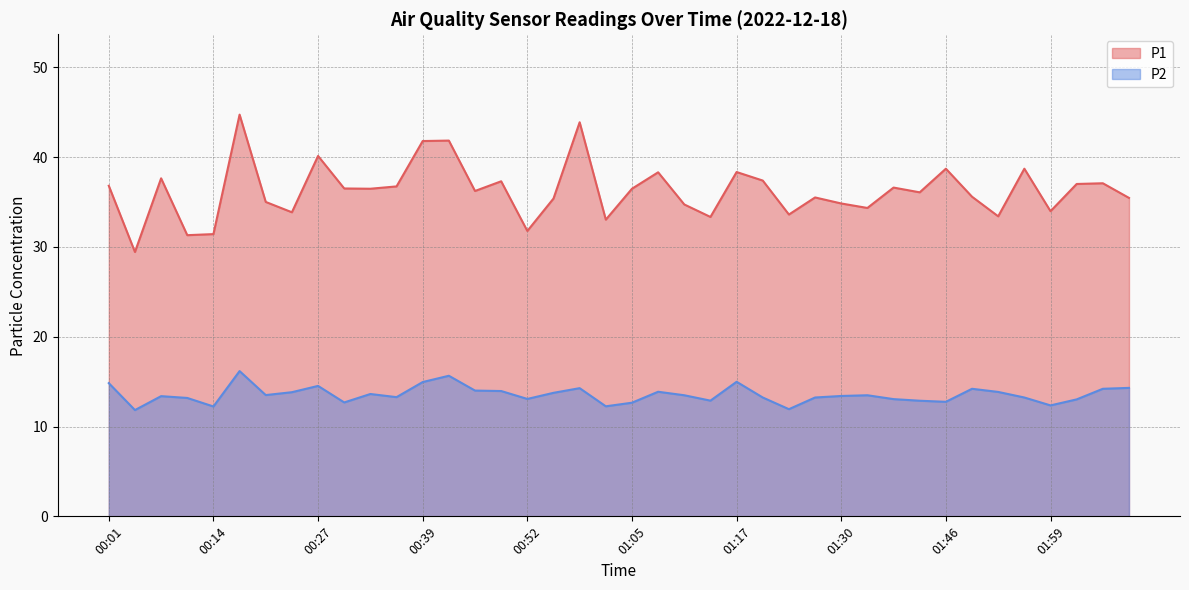

What is the sum of the P1 values at 01:11 and 00:52?

66.5